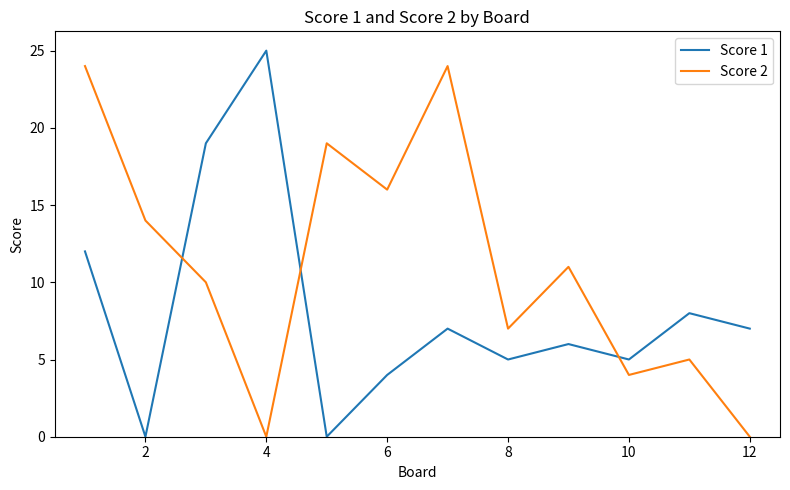

List the series in order of their overall mean, lowest first.

Score 1, Score 2